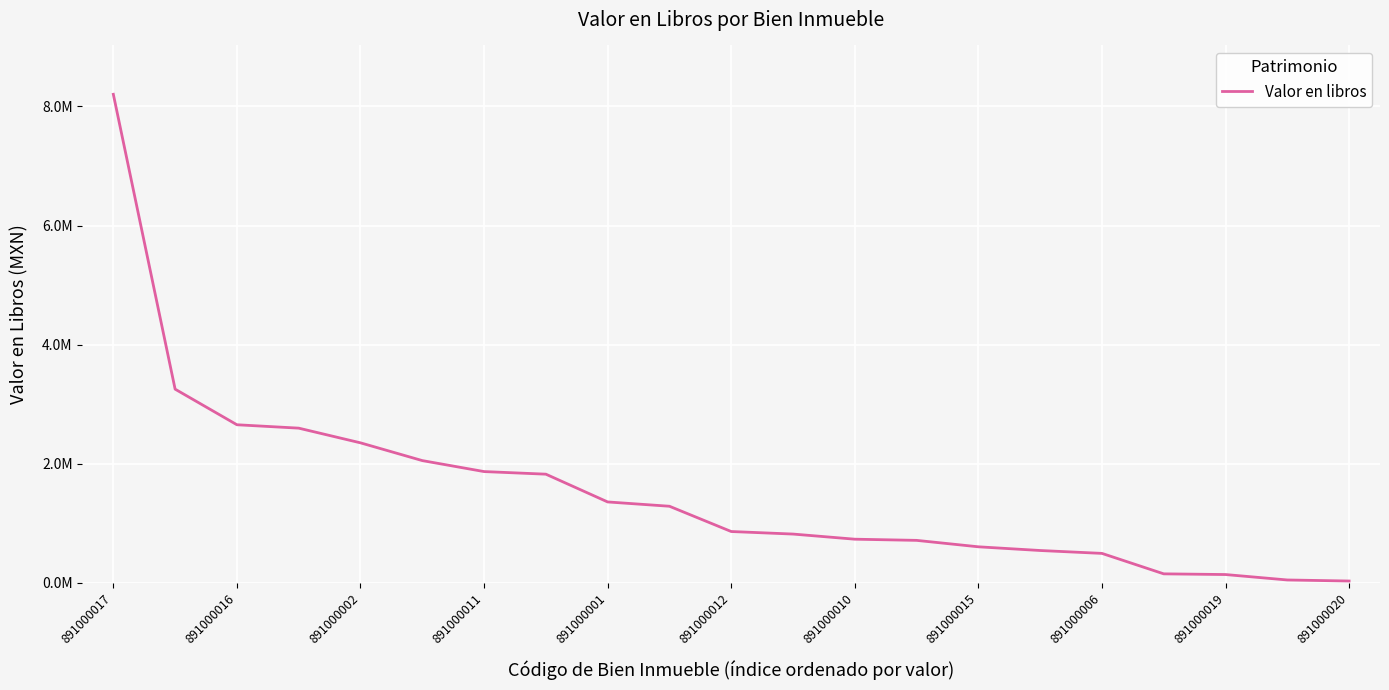

Is this an area chart (filled region under the line)?

No